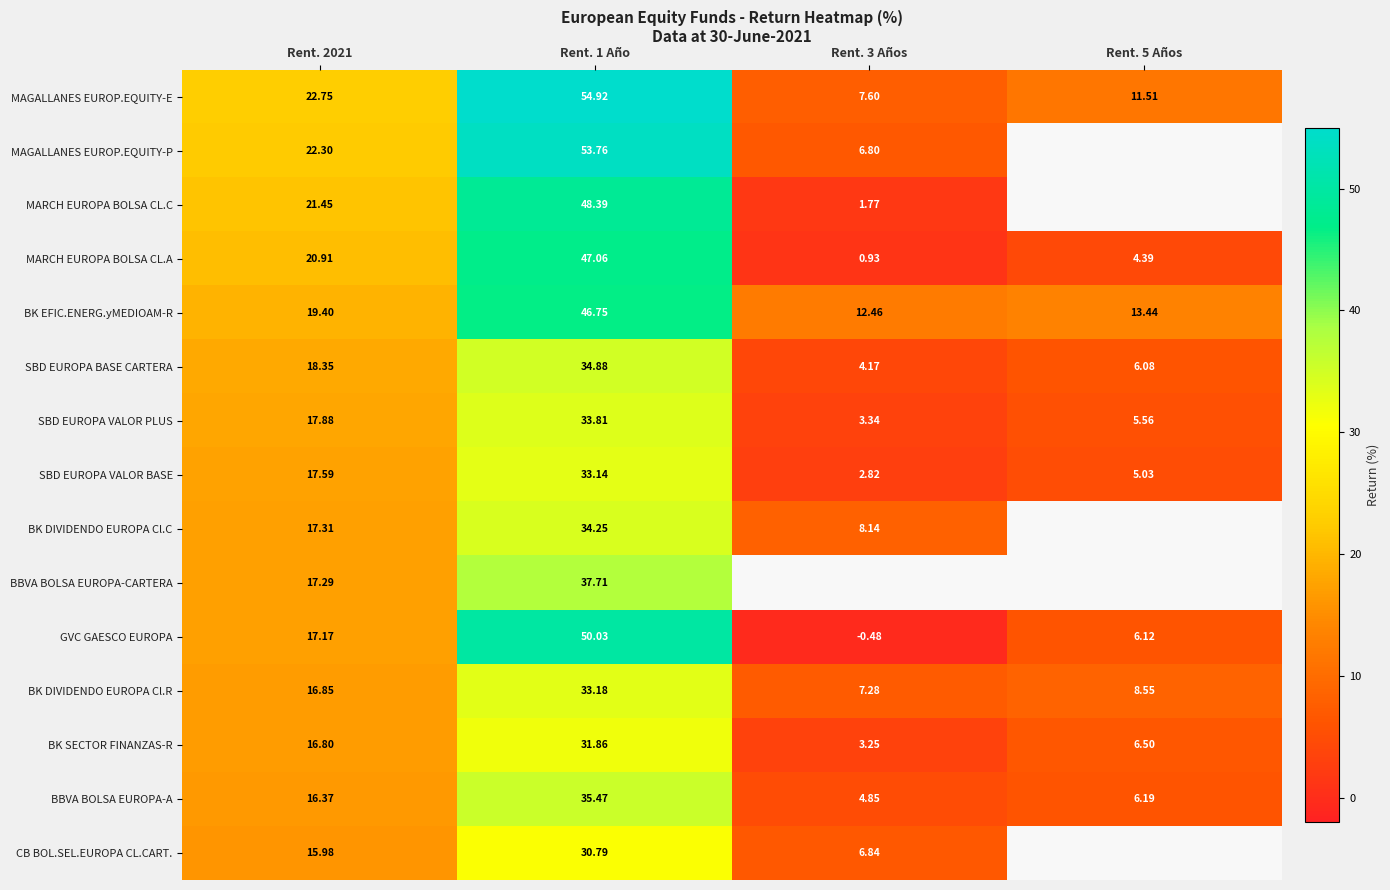

Between Rent. 2021 and Rent. 1 Año, which series saw the biggest shift?

GVC GAESCO EUROPA